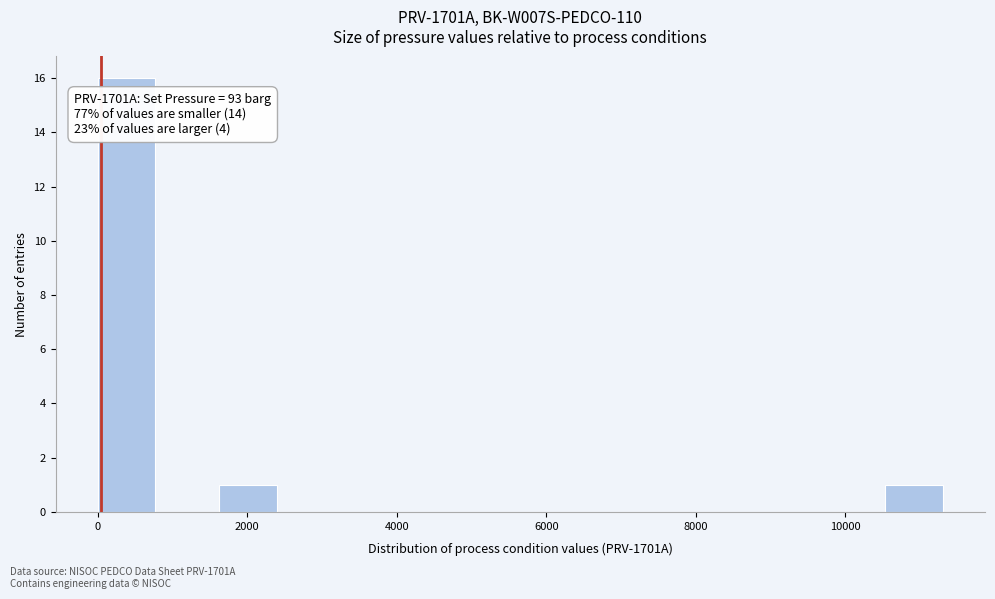

Over which range of the x-axis is the bar tallest?

0 to 800